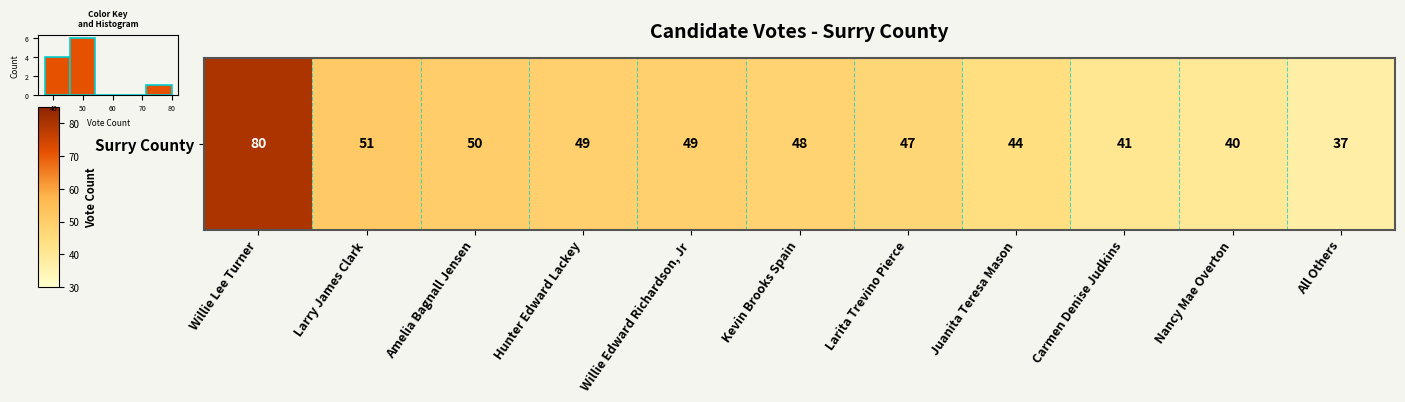

Where is the data nearest to the value 3?

40